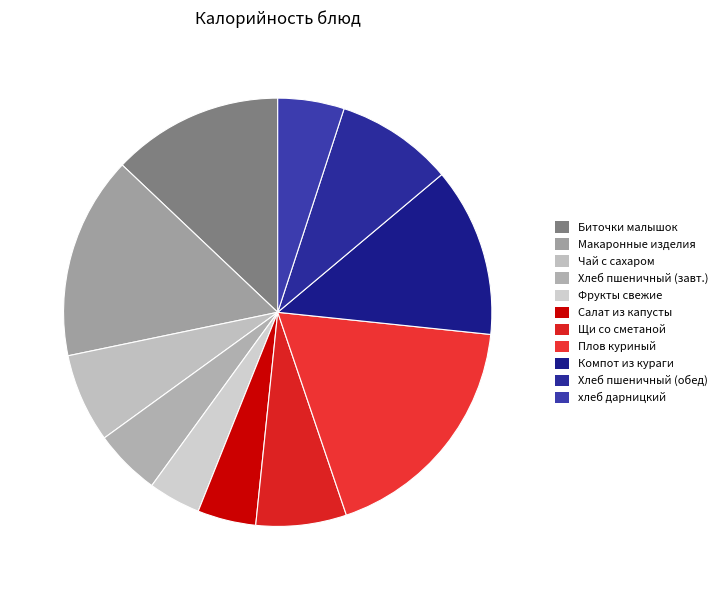

How many segments does this pie chart have?

11